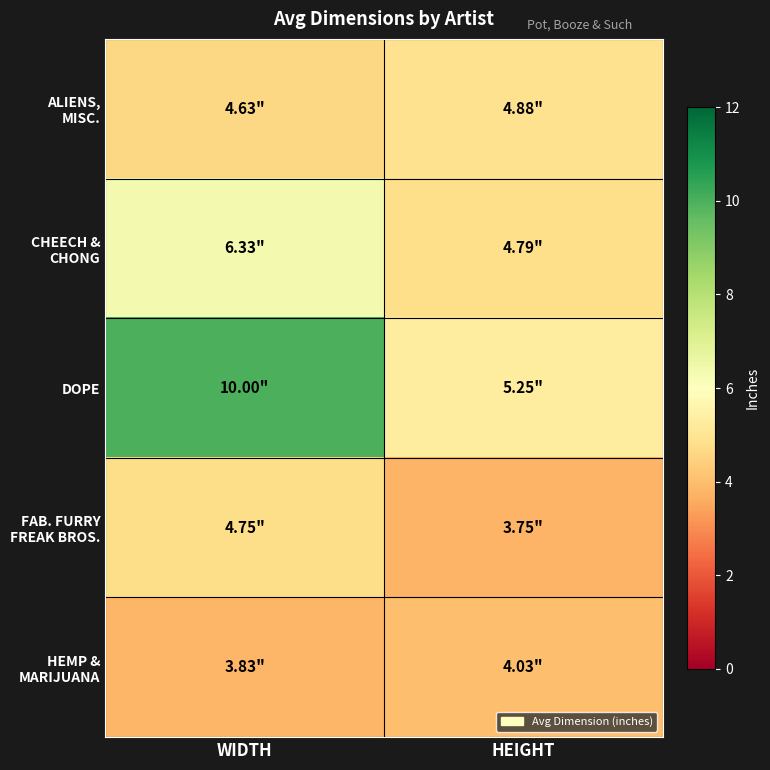

Which series changed the most between WIDTH and HEIGHT?

DOPE